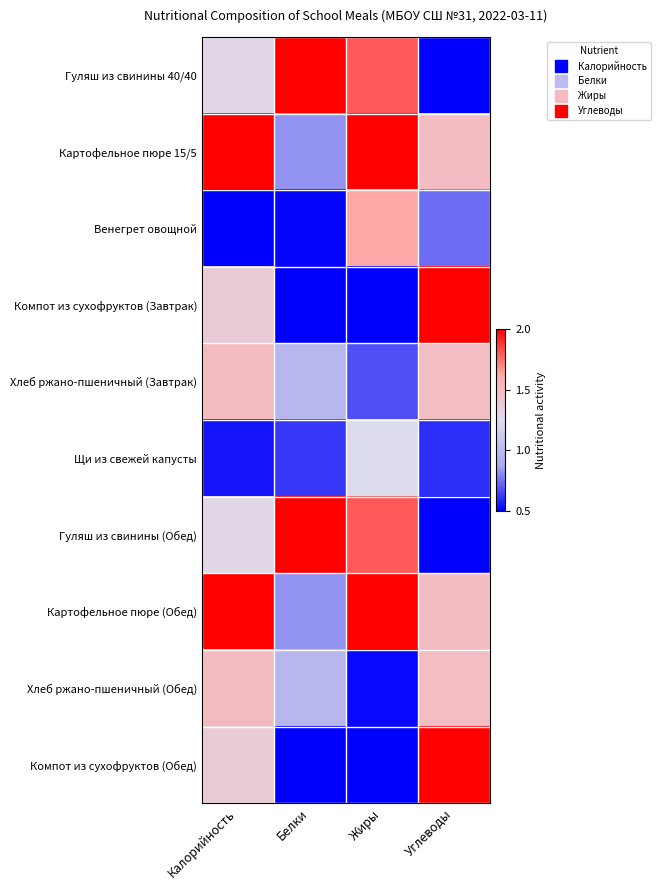

Which label corresponds to the largest value in the chart?

Белки